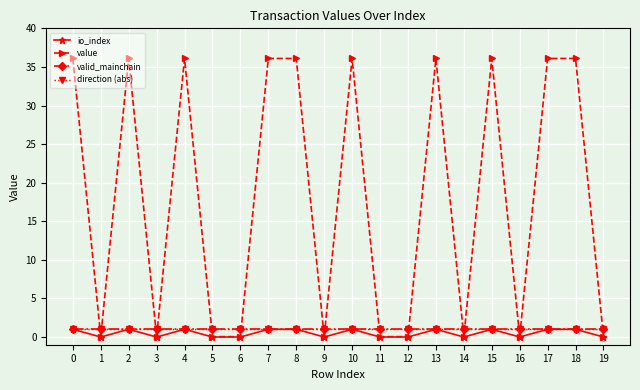

After their last crossing, which series has the higher values: direction (abs) or value?

direction (abs)